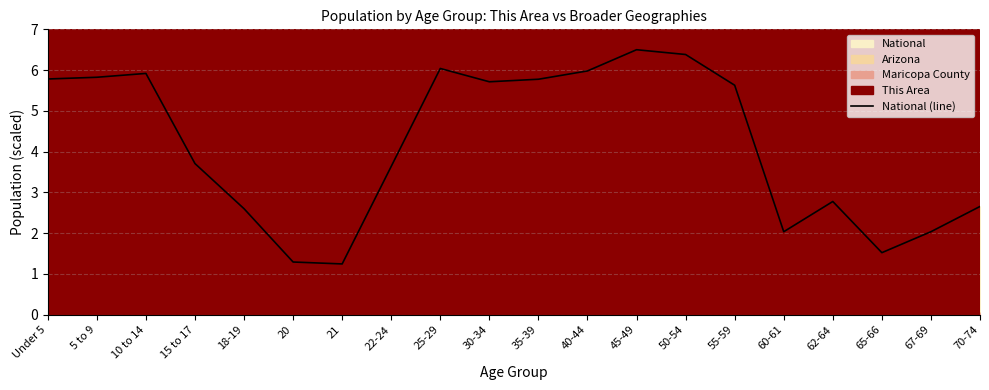

At which category does the chart reach its peak across all series?

45-49